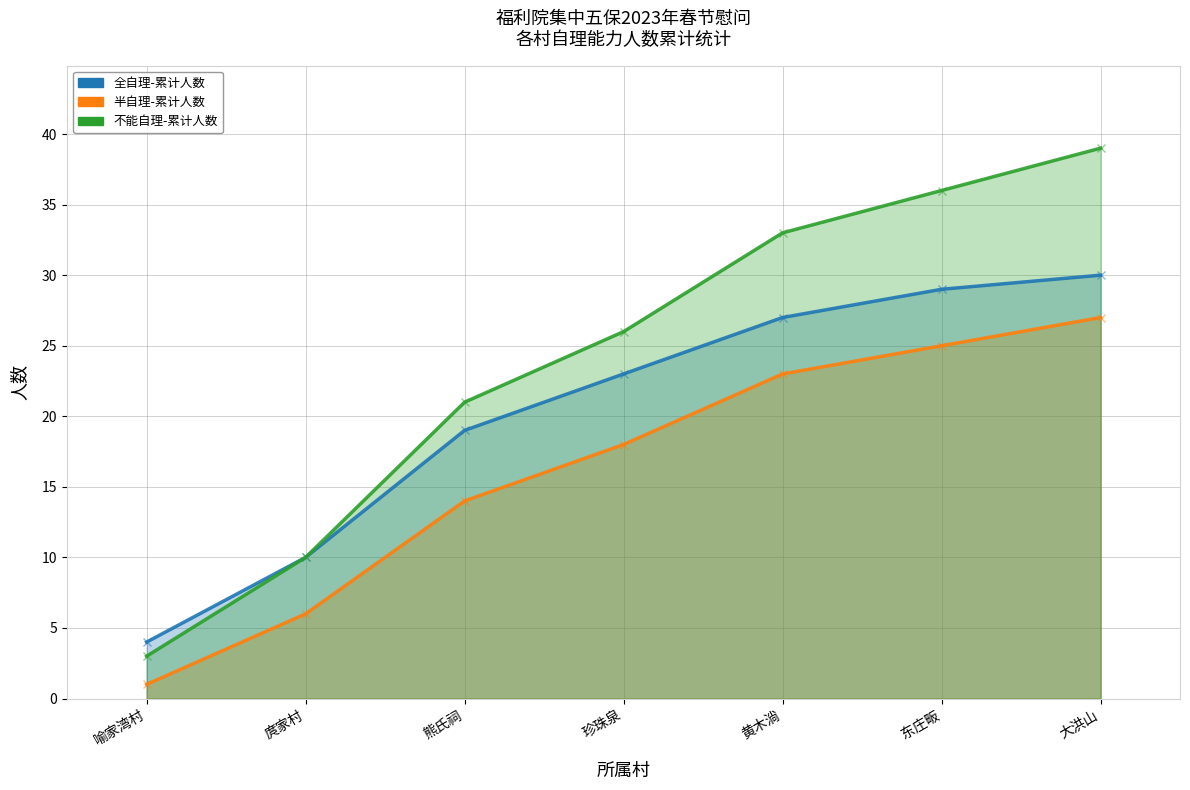

What is the difference between the second highest and minimum values in the 不能自理 series?

33